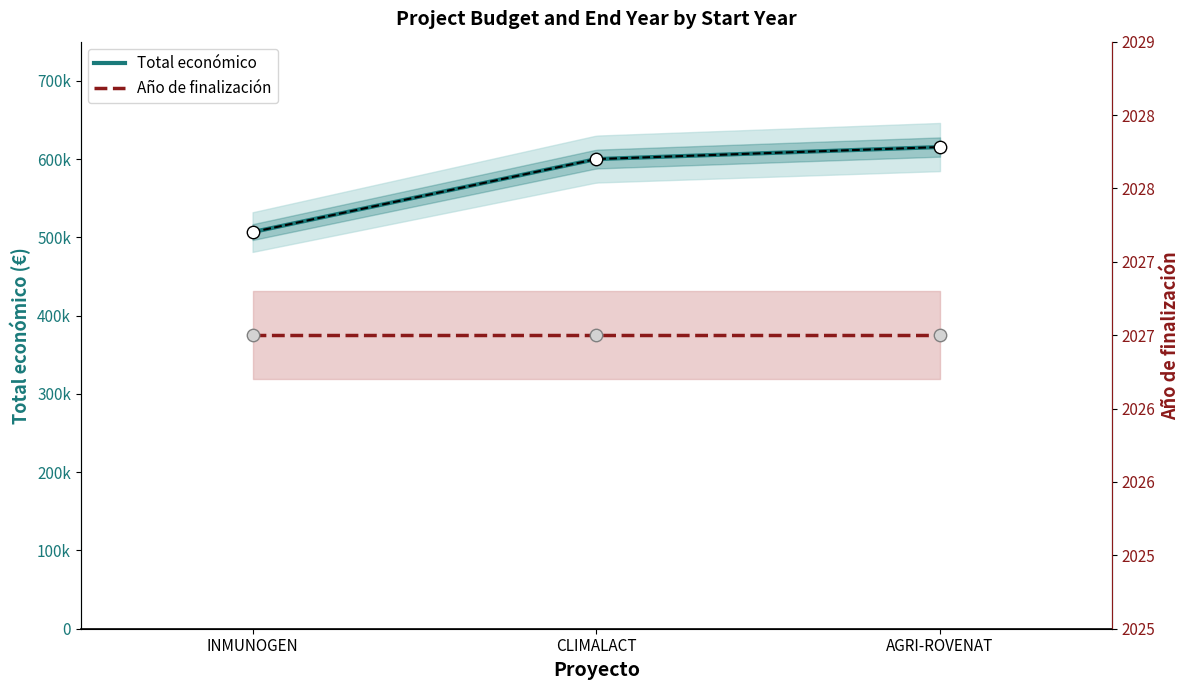

What is the ratio of the value at AGRI-ROVENAT to the value at INMUNOGEN?

1.2